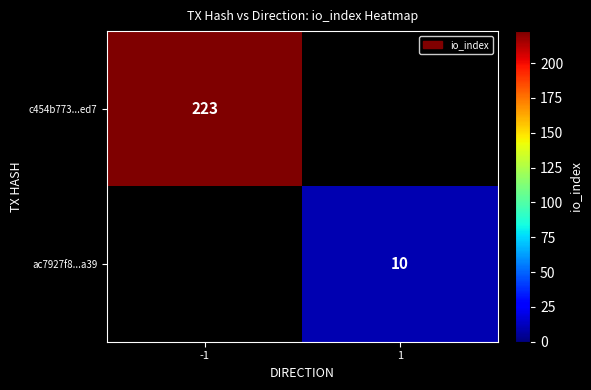

The value of ac7927f8...a39 at 1 is 10. True or false?

True